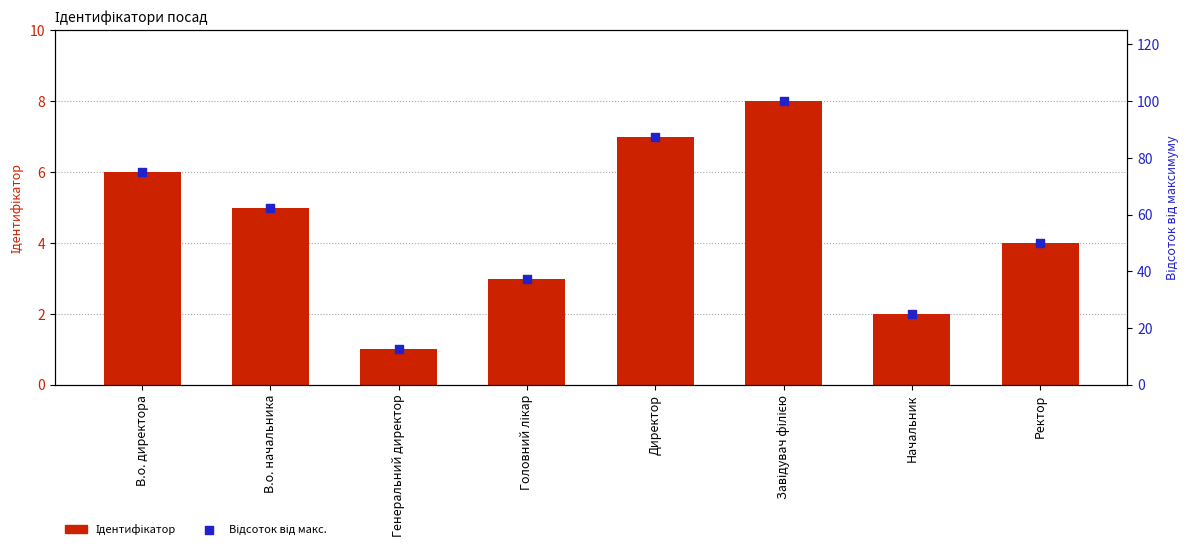

Which series has the largest Y range (max minus min)?

Відсоток від макс.